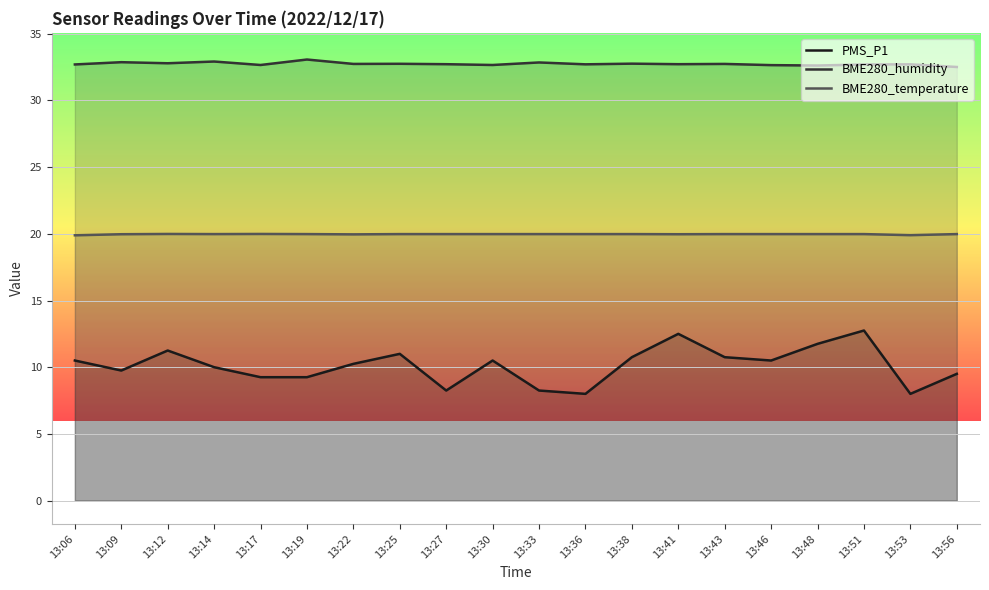

Where is the first local maximum for PMS_P1?

13:12